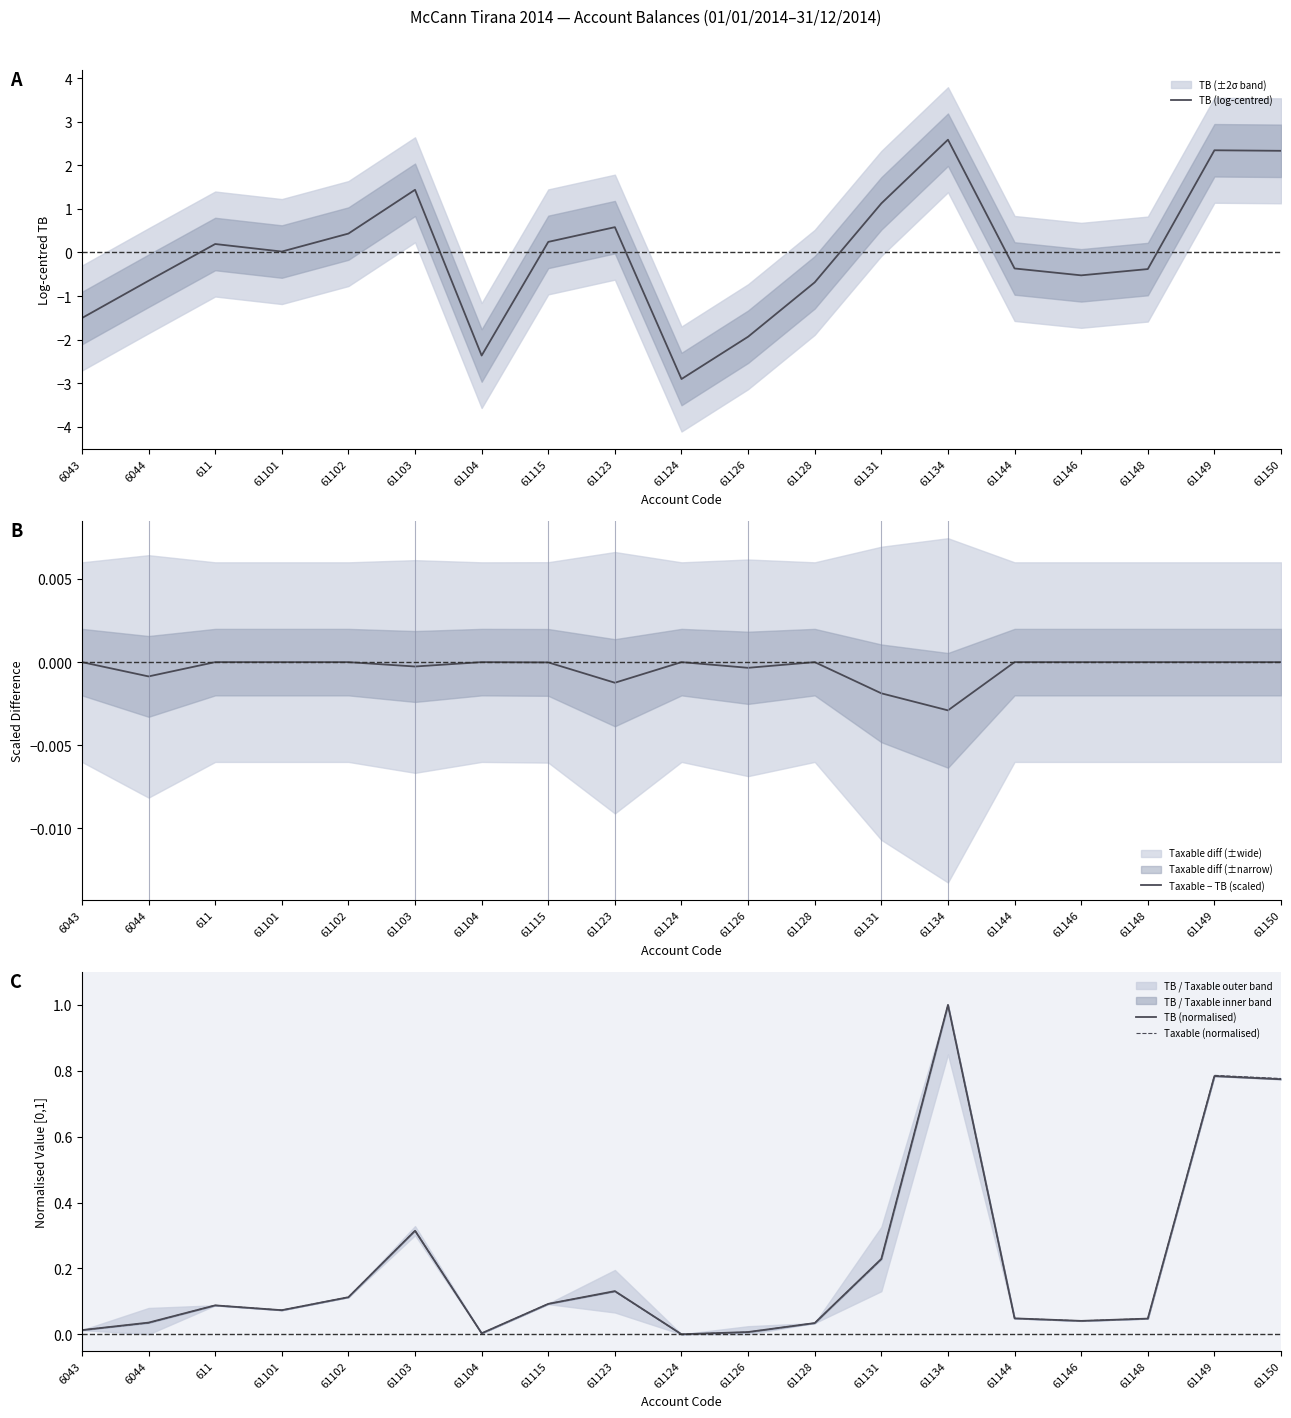

After their last crossing, which series has the higher values: TB (log-centred) or Taxable − TB (scaled)?

TB (log-centred)